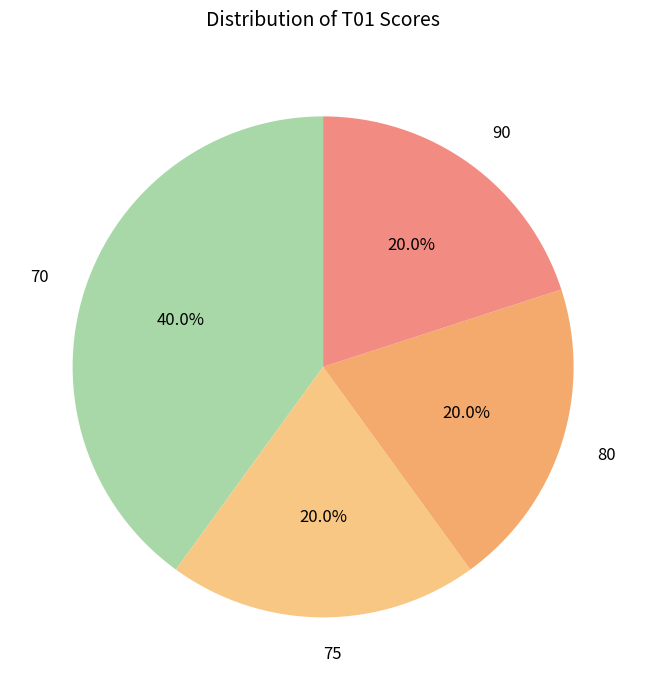

Count the number of slices in the pie.

4